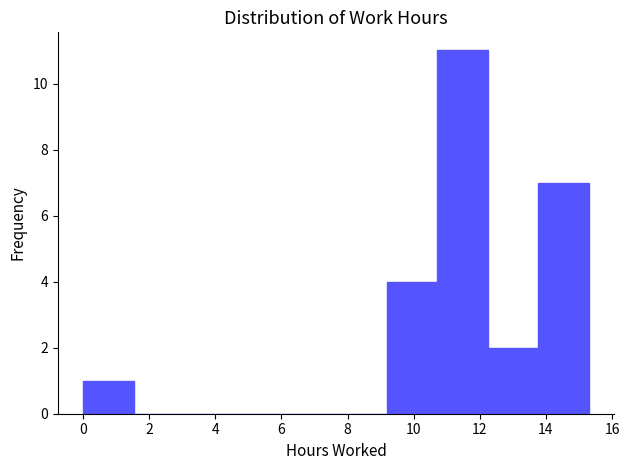

Reading left to right, transcribe this chart: for each bar, give the range it covers on the x-axis and its height. Neither the bar edges nor the heights are printed on the chart, so give them approximately, as read against the axes.

0.0 to 1.6: 1
1.6 to 3.0: 0
3.0 to 4.6: 0
4.6 to 6.2: 0
6.2 to 7.6: 0
7.6 to 9.2: 0
9.2 to 10.8: 4
10.8 to 12.2: 11
12.2 to 13.8: 2
13.8 to 15.4: 7